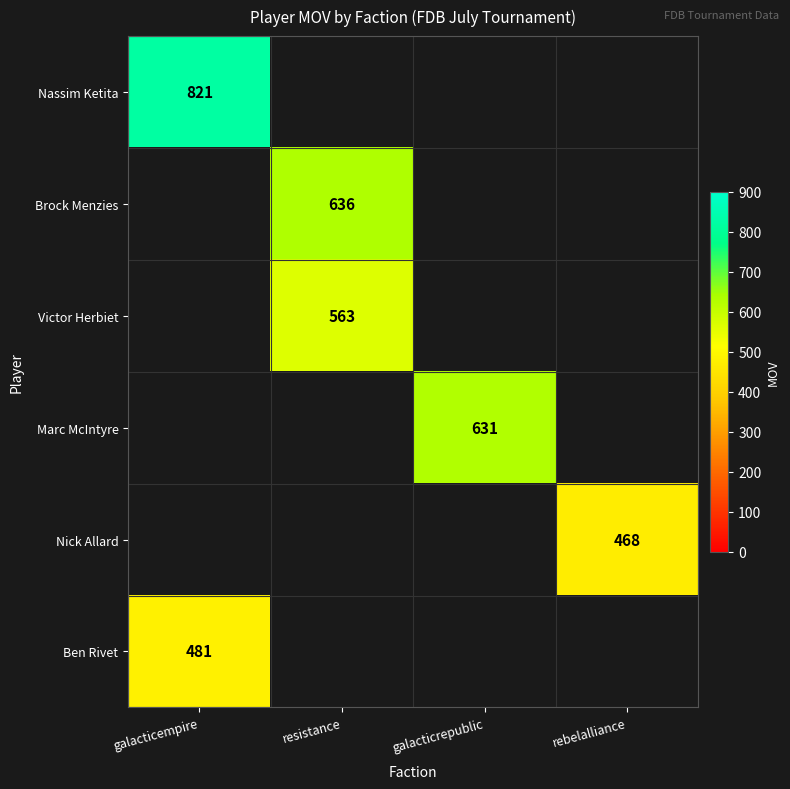

The Victor Herbiet series shows 307 at resistance. True or false?

False